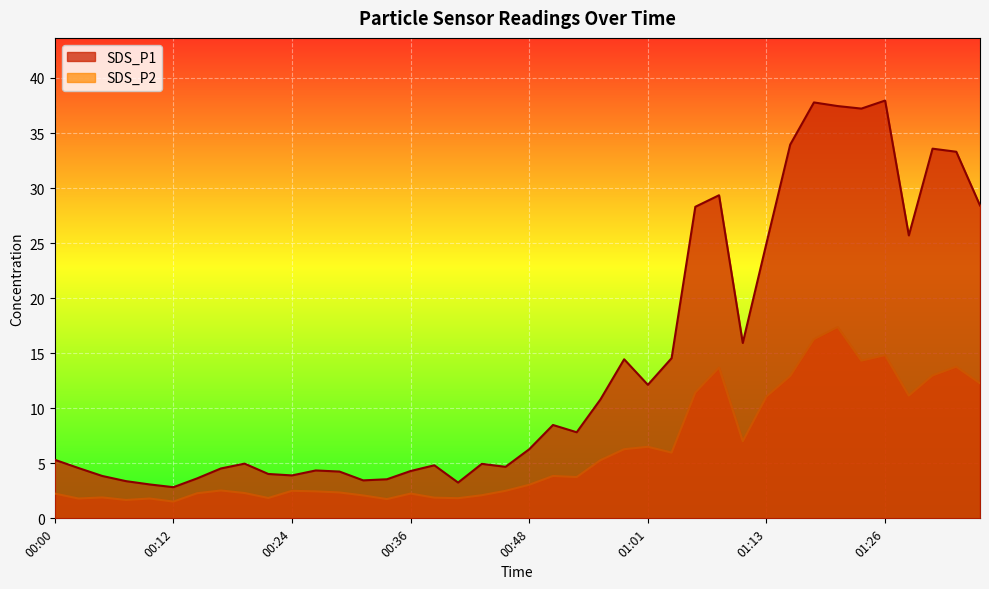

True or false: SDS_P2 and SDS_P1 cross at least once.

False